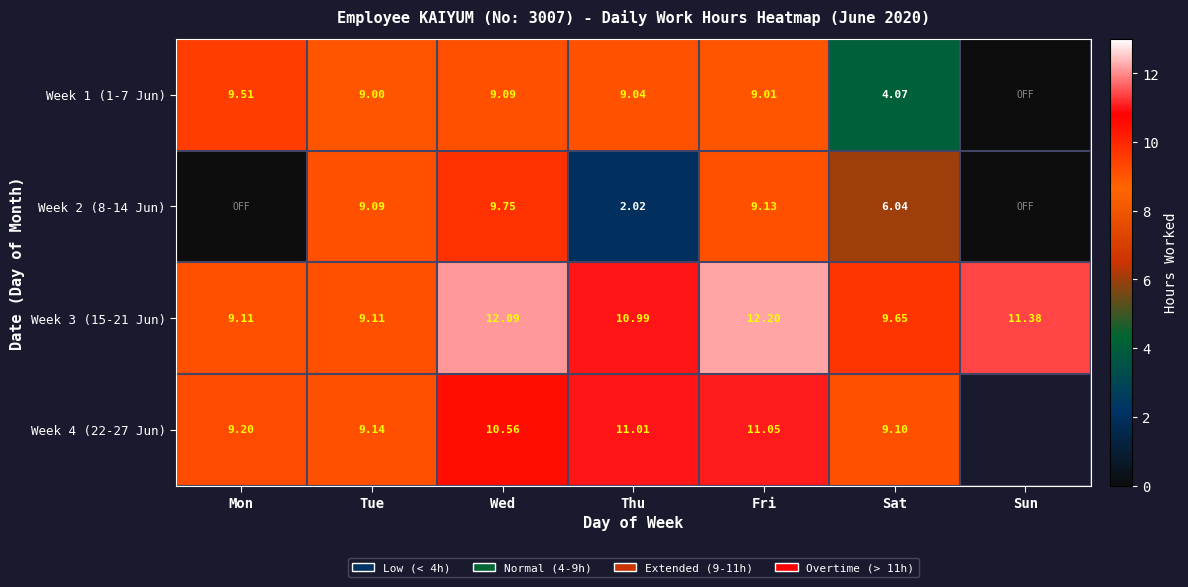

Which category has the highest value in the Week 3 (15-21 Jun) series?

Fri